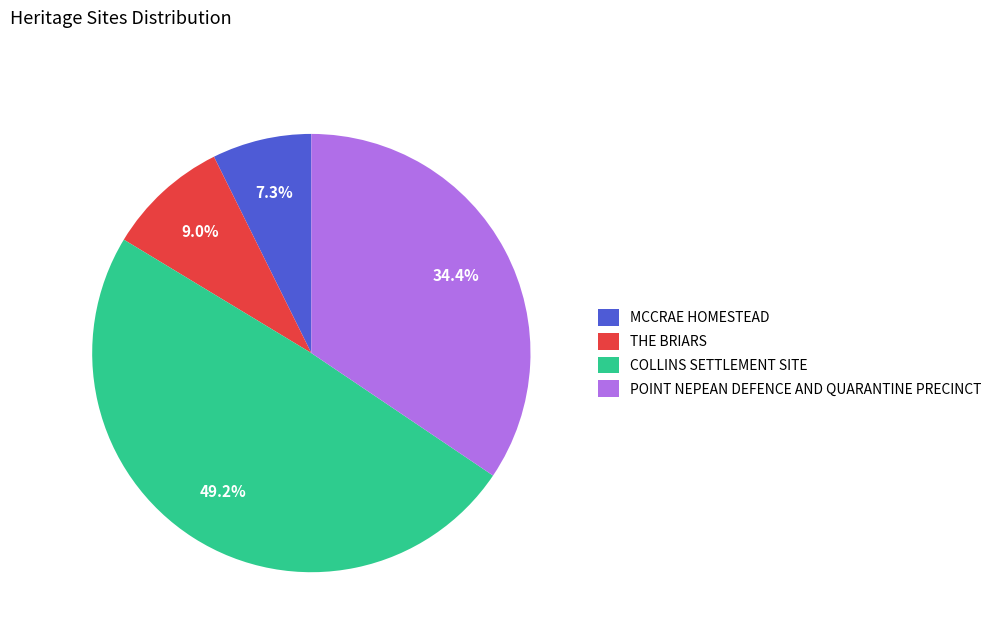

To the nearest percent, what is the difference between the THE BRIARS and POINT NEPEAN DEFENCE AND QUARANTINE PRECINCT slice percentages?

25%